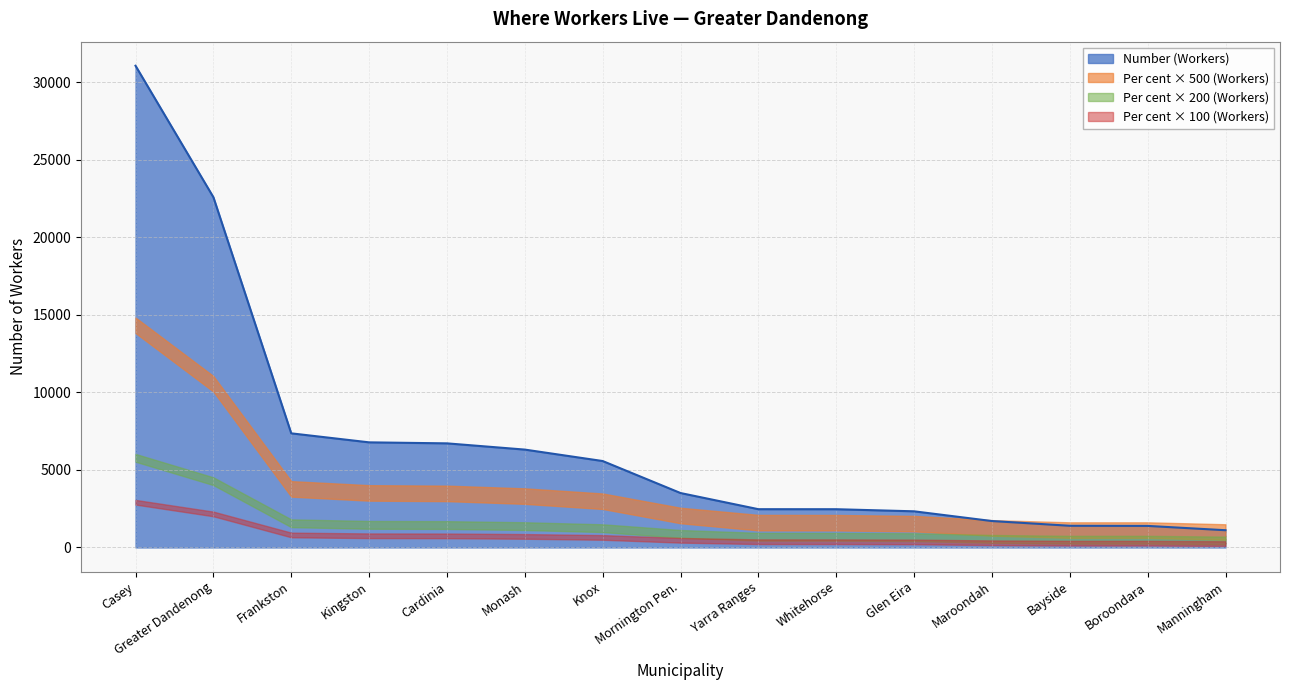

True or false: the data shows 10993 at Kingston.

False